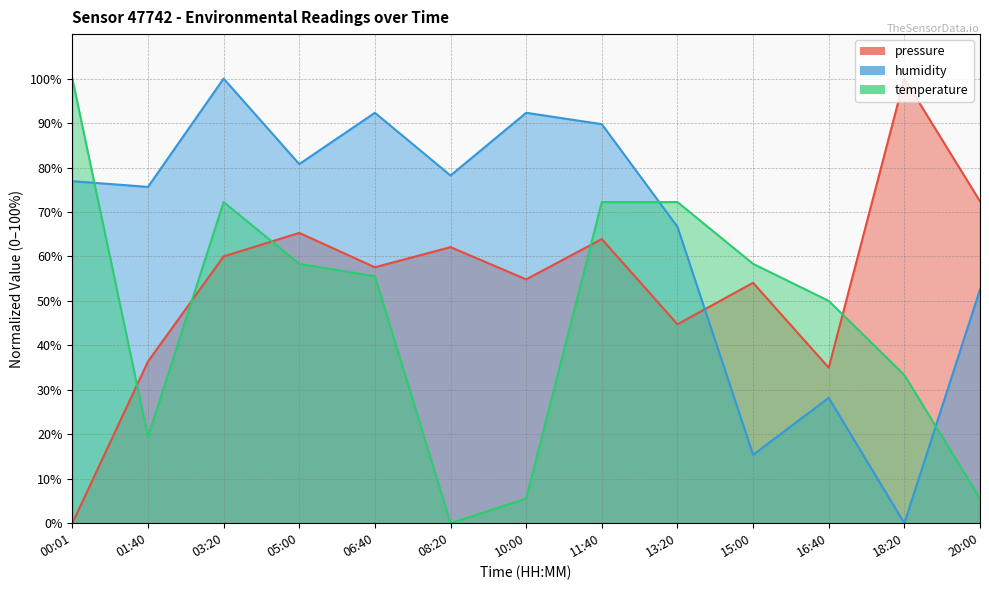

How many times do pressure and humidity cross each other?

1